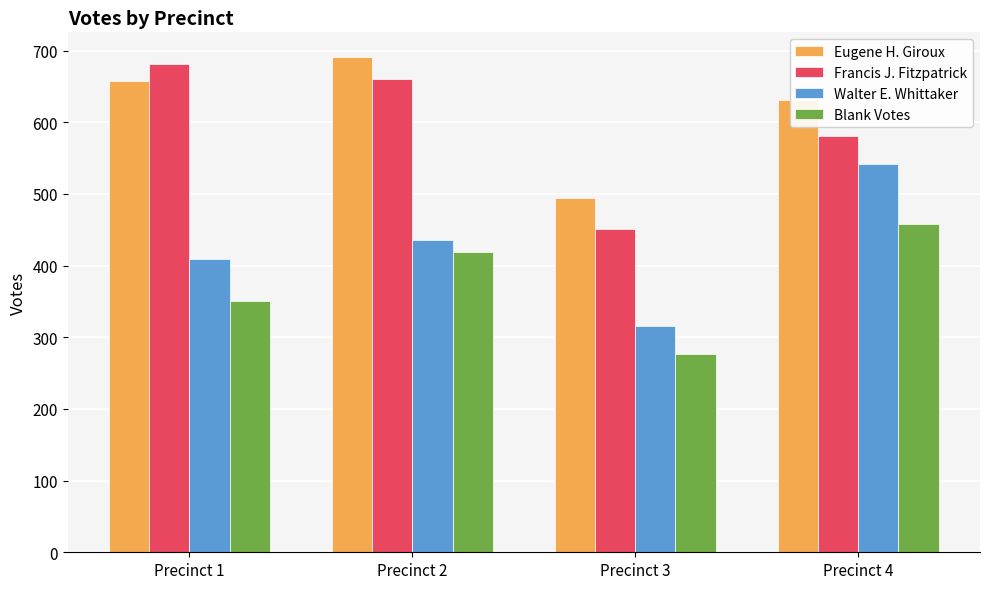

Reading left to right, transcribe all the data shown in this chart.

Eugene H. Giroux: 658	691	495	631
Francis J. Fitzpatrick: 681	660	451	581
Walter E. Whittaker: 409	436	316	542
Blank Votes: 350	419	276	458